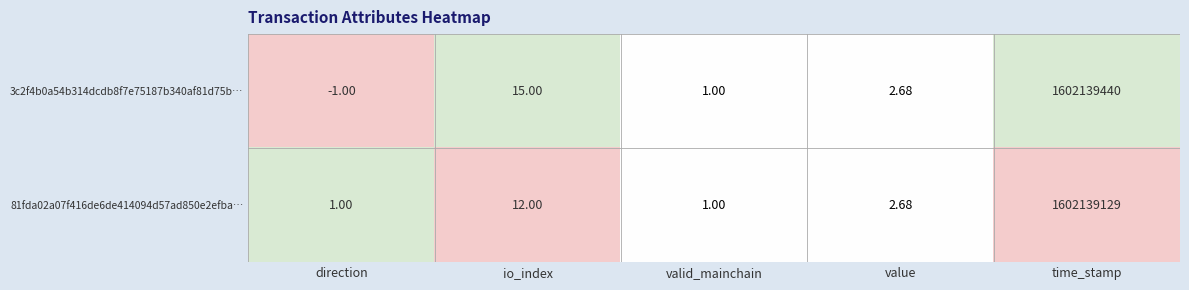

Which category has the highest value across all series?

time_stamp